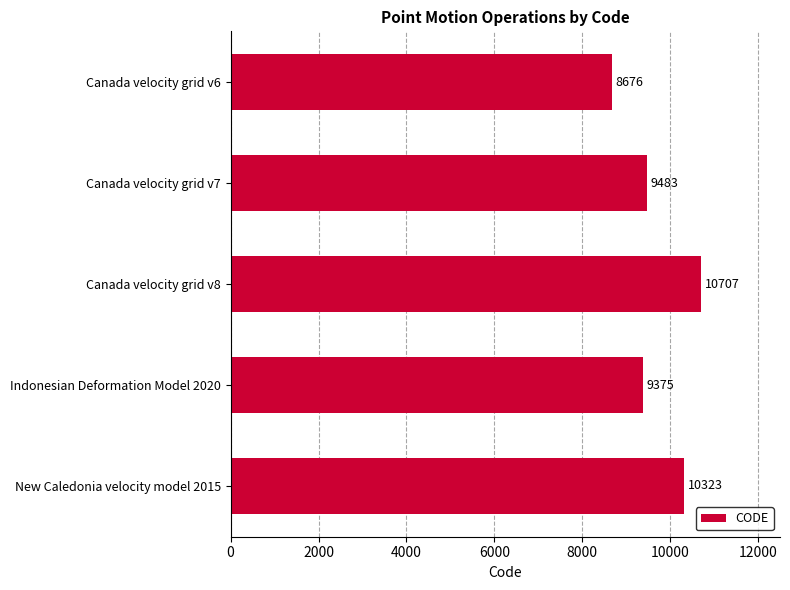

Reading top to bottom, extract all data points from this chart.

8676	9483	10707	9375	10323